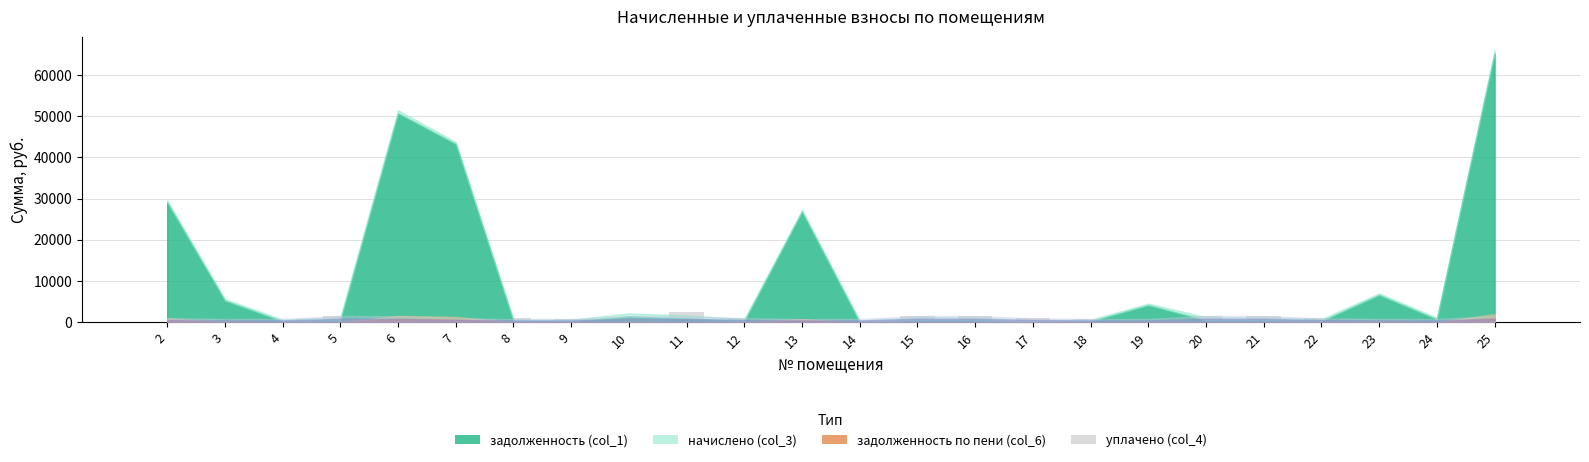

What is the sum of all values?

17859.0